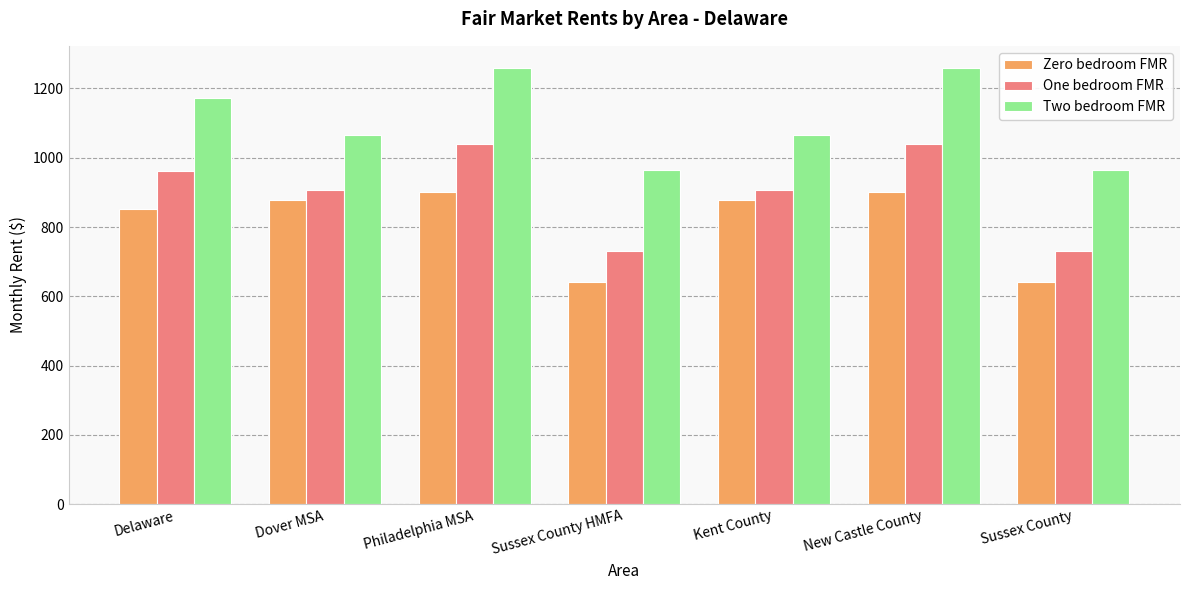

At which label does One bedroom FMR first exceed 908?

Delaware